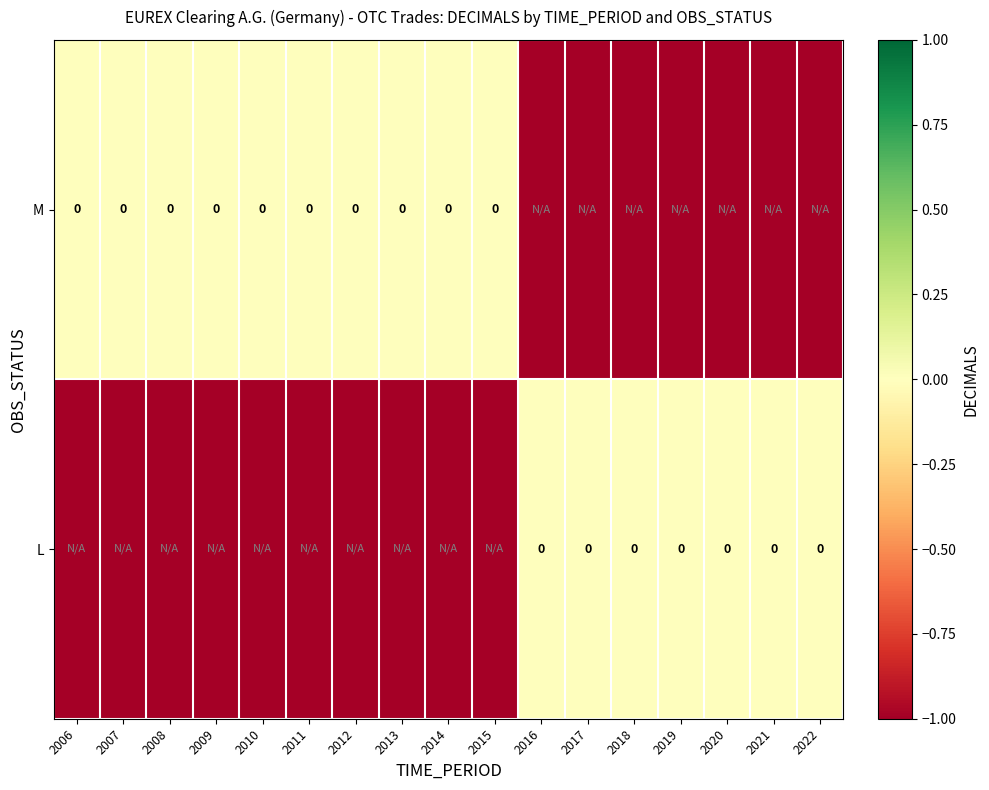

Rank the series at 2006 from highest to lowest value.

M, L